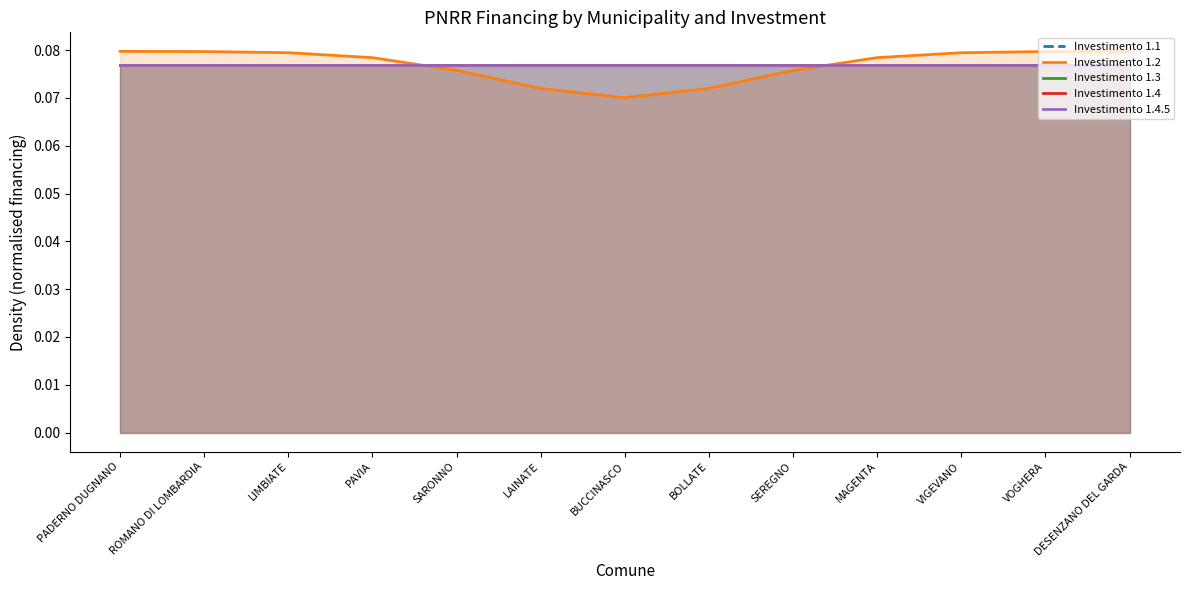

At how many categories does at least one series exceed 0?

13